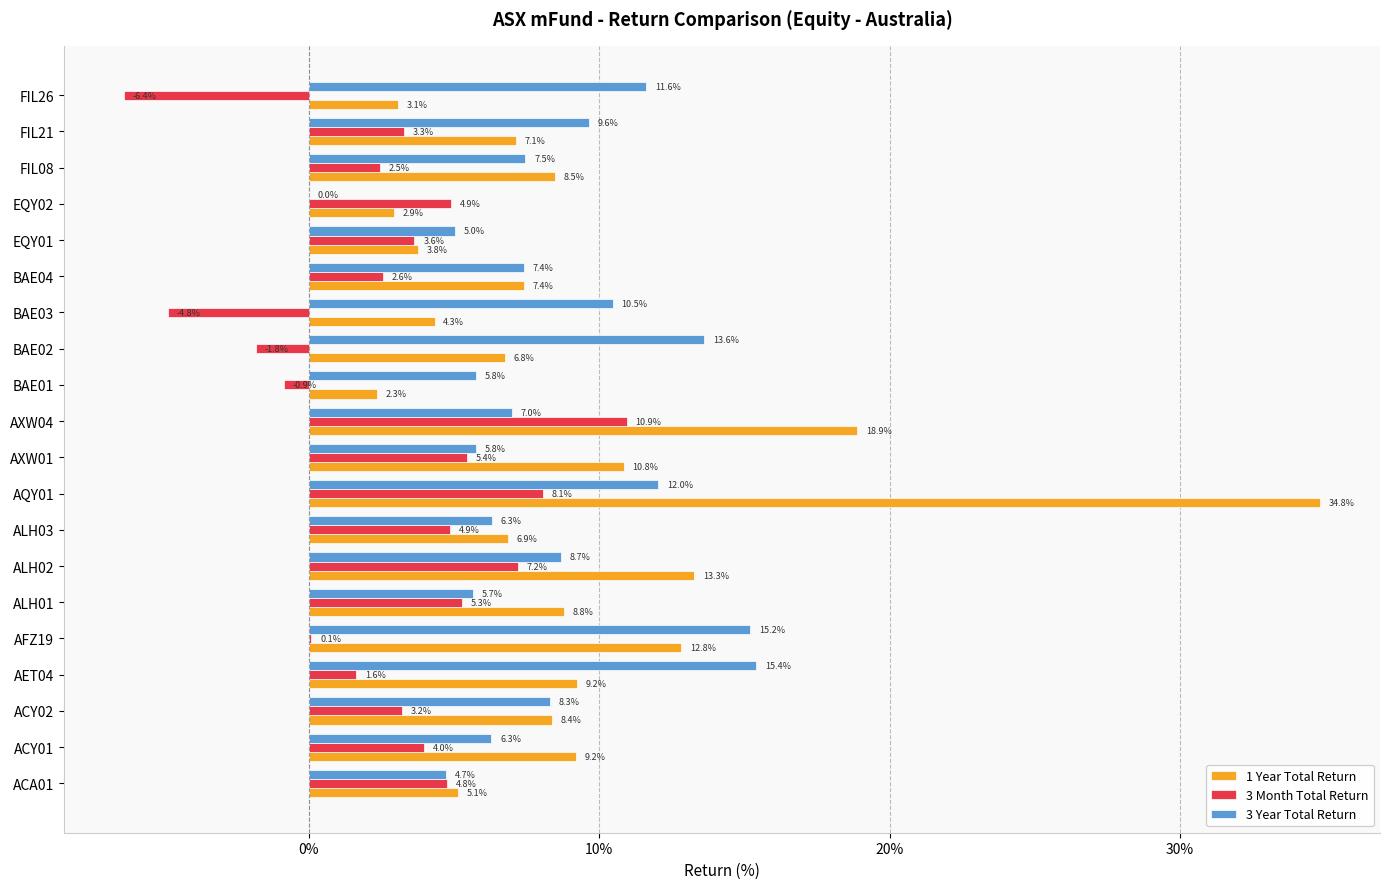

At which label is 3 Month Total Return closest to 2?

AET04